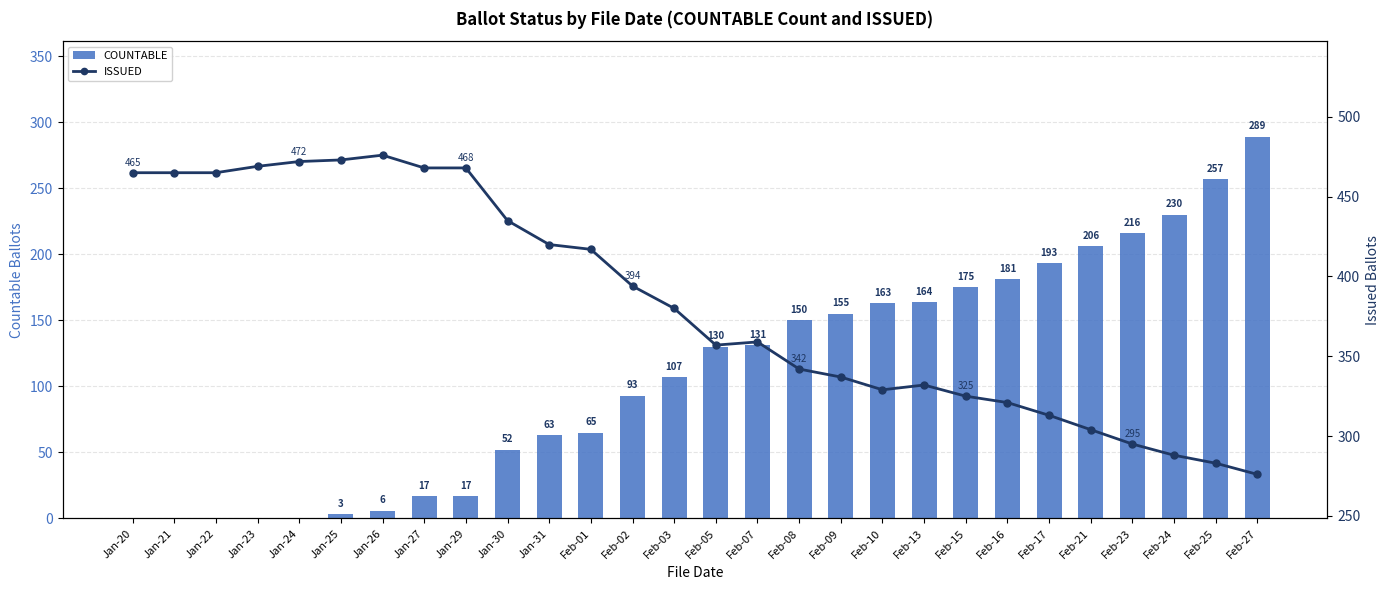

What is the sum of all COUNTABLE values?

3063